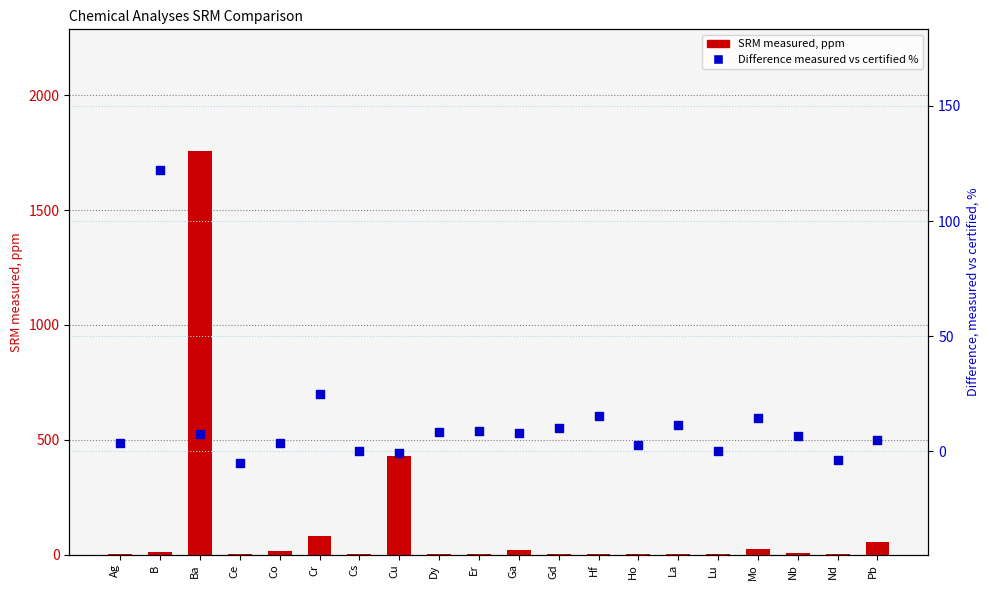

Is the value of Difference measured vs certified % at B greater than the value of SRM measured, ppm at Dy?

Yes